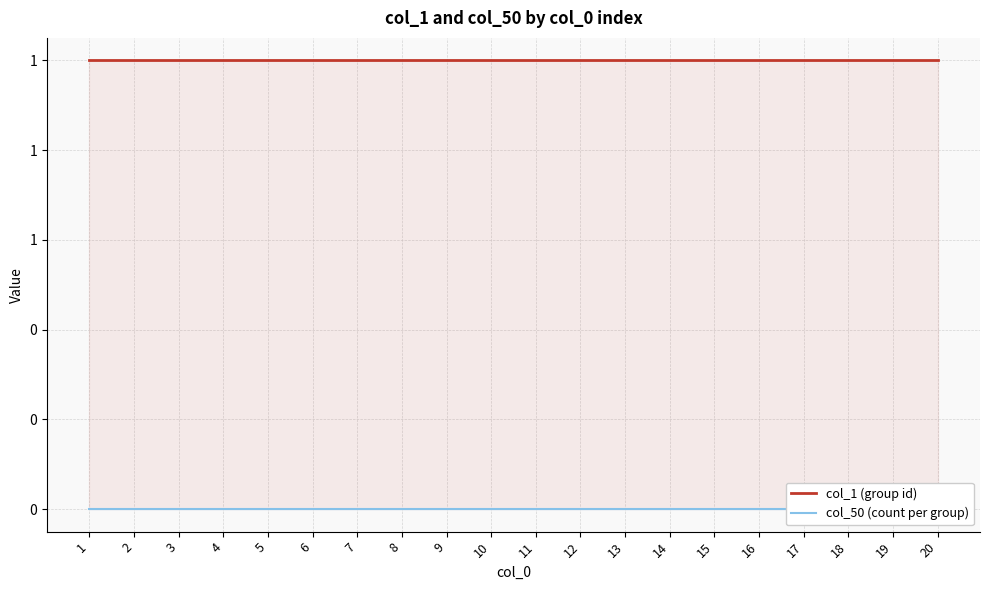

True or false: col_1 (group id) and col_50 (count per group) intersect in this chart.

False